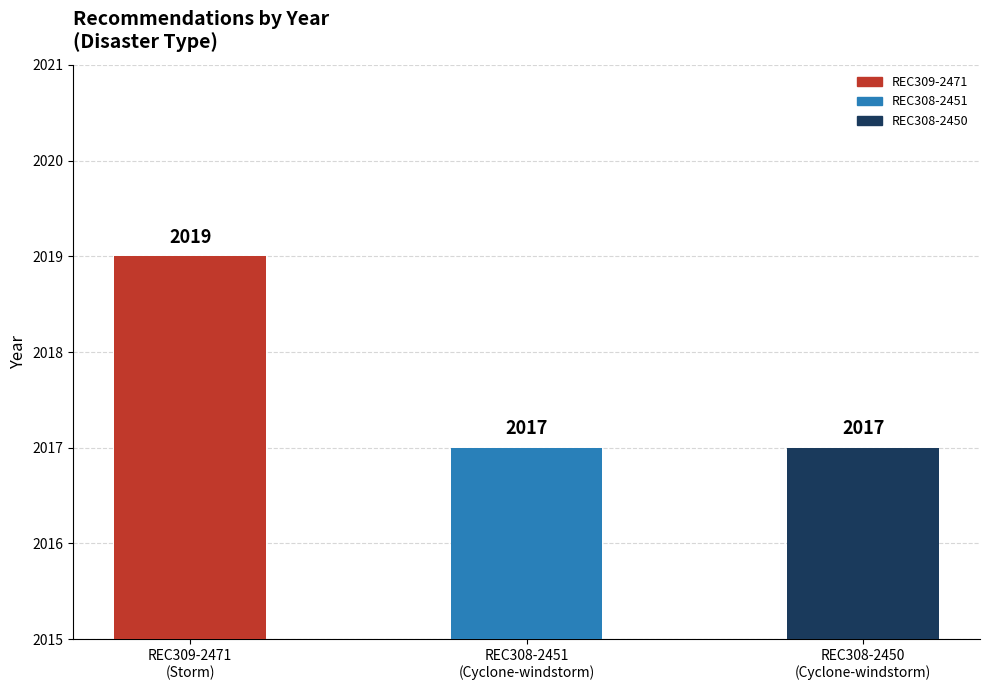

What is the label of the 1st bar from the right?

REC308-2450